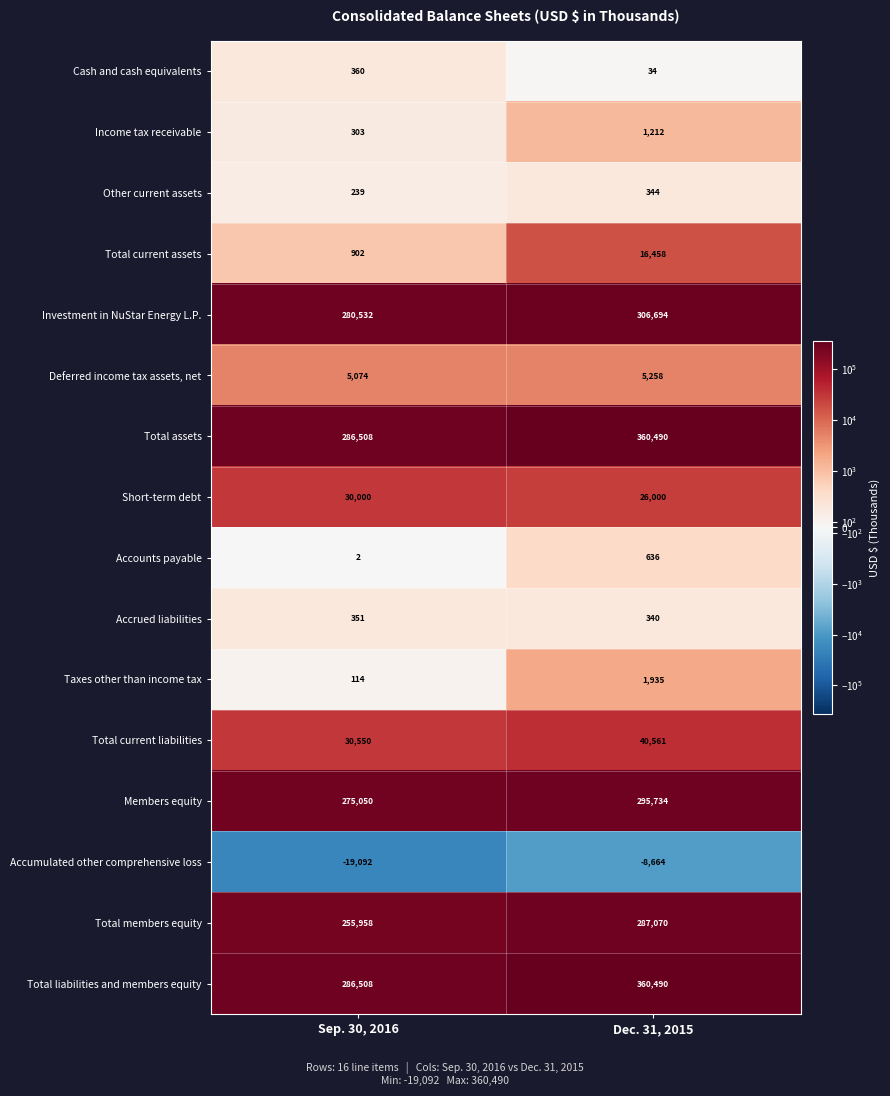

Is it true that Income tax receivable equals 450 at Sep. 30, 2016?

False